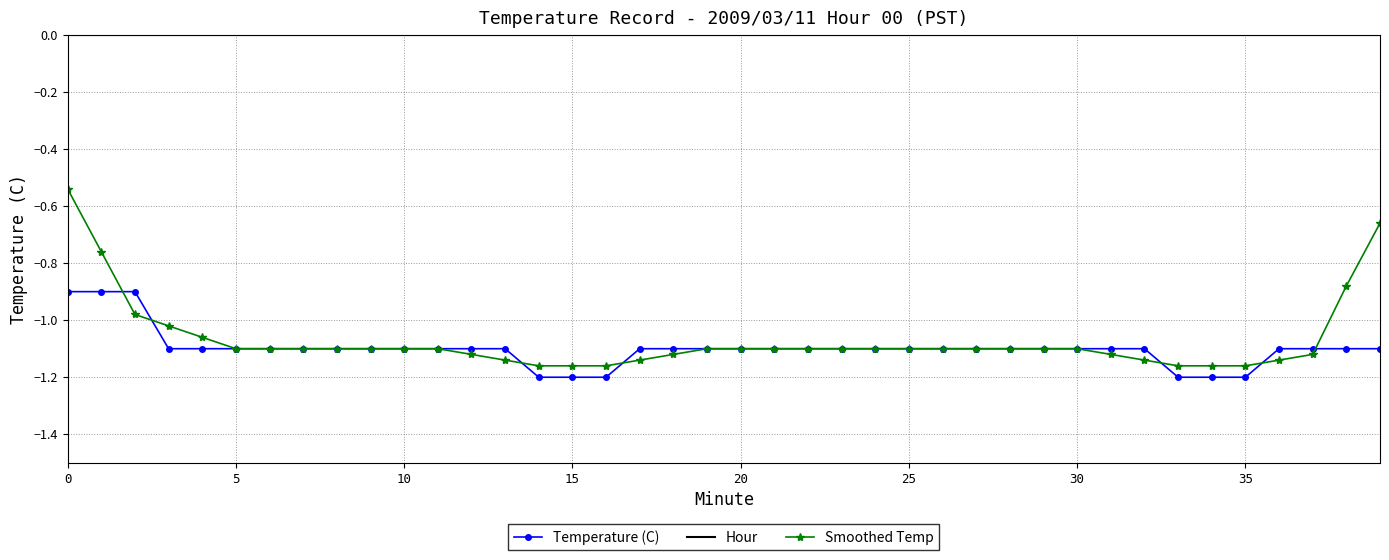

True or false: Hour and Temperature (C) cross at least once.

False